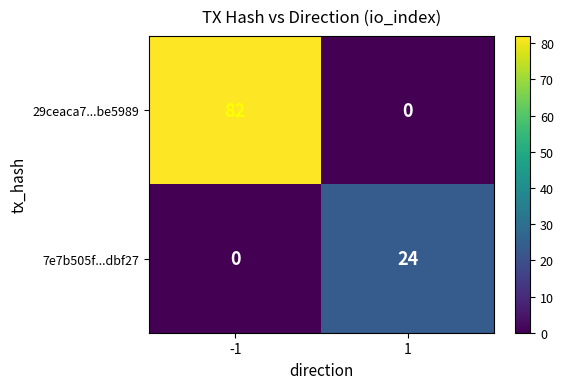

What is the total value across all series at -1?

82